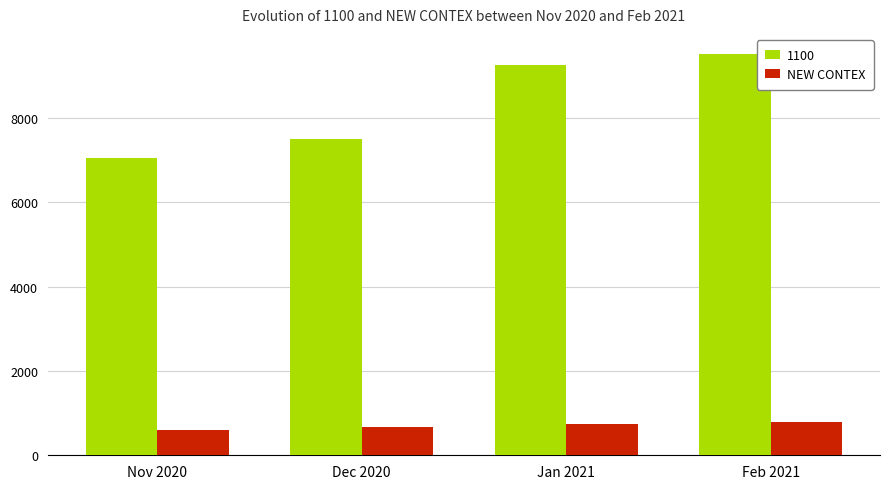

Does the chart contain stacked bars?

No